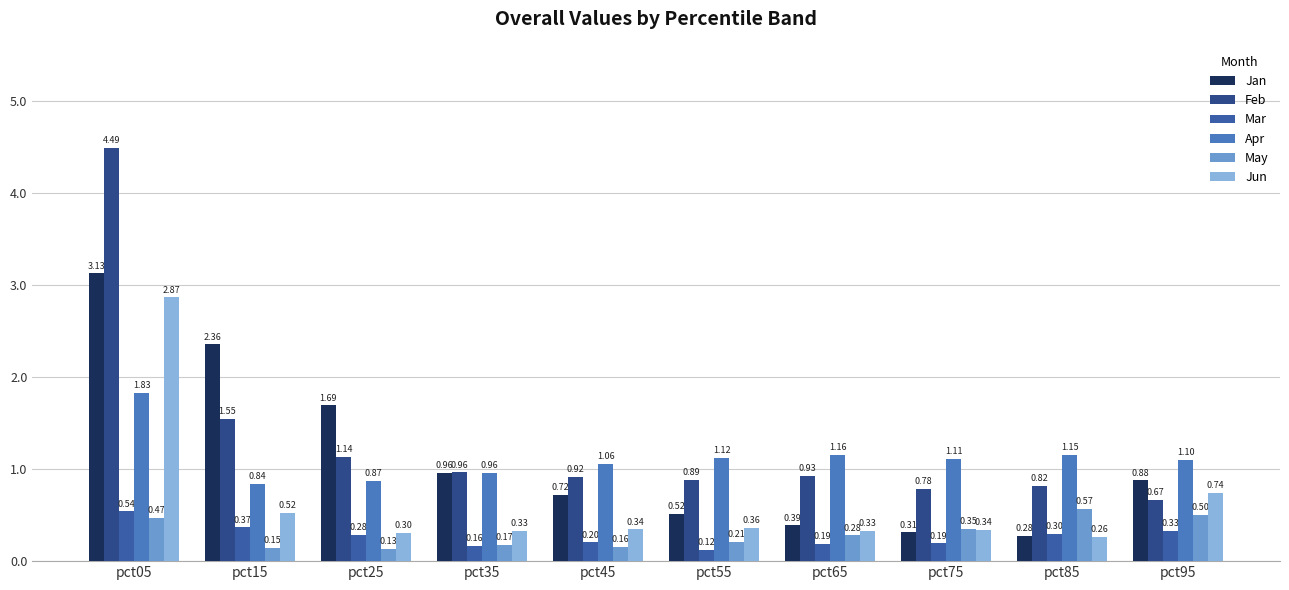

How many series are shown in this chart?

6